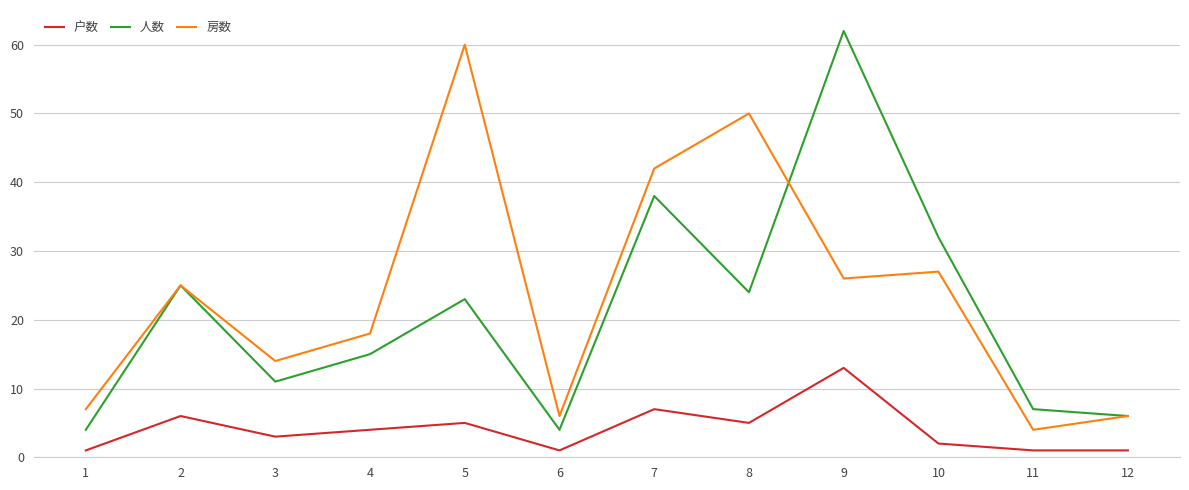

Where is 房数 nearest to the value 32?

10